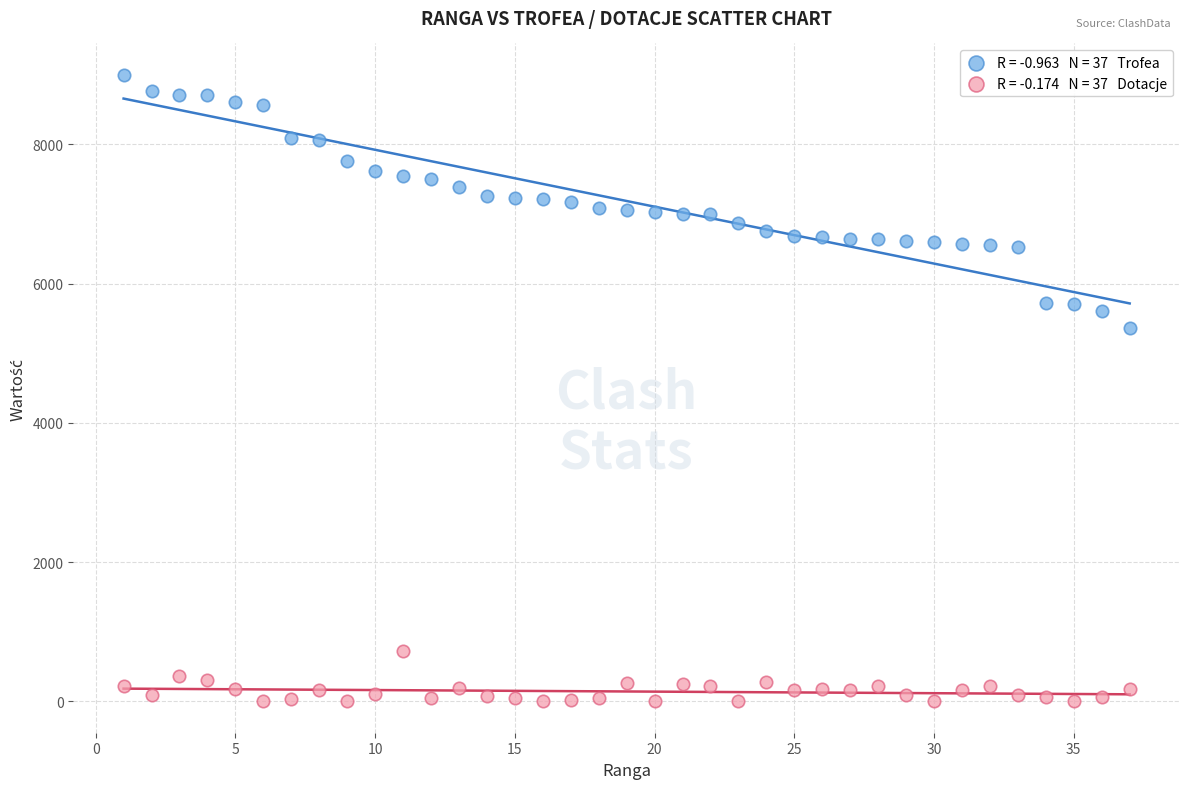

Across all data points, what is the range of Y values (max minus min)?

9000